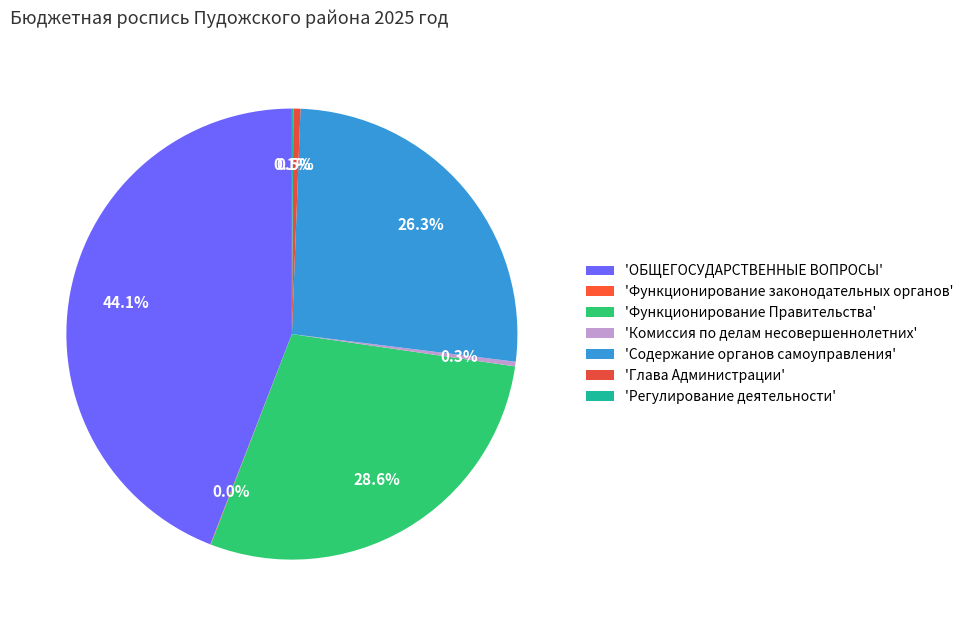

Which slice is the smallest?

Функционирование законодательных органов